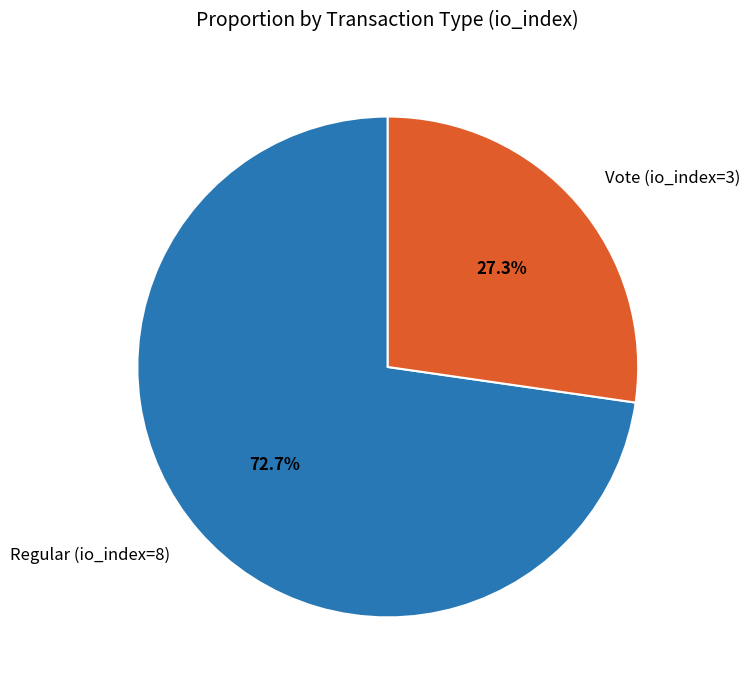

Between Vote (io_index=3) and Regular (io_index=8), which is larger?

Regular (io_index=8)